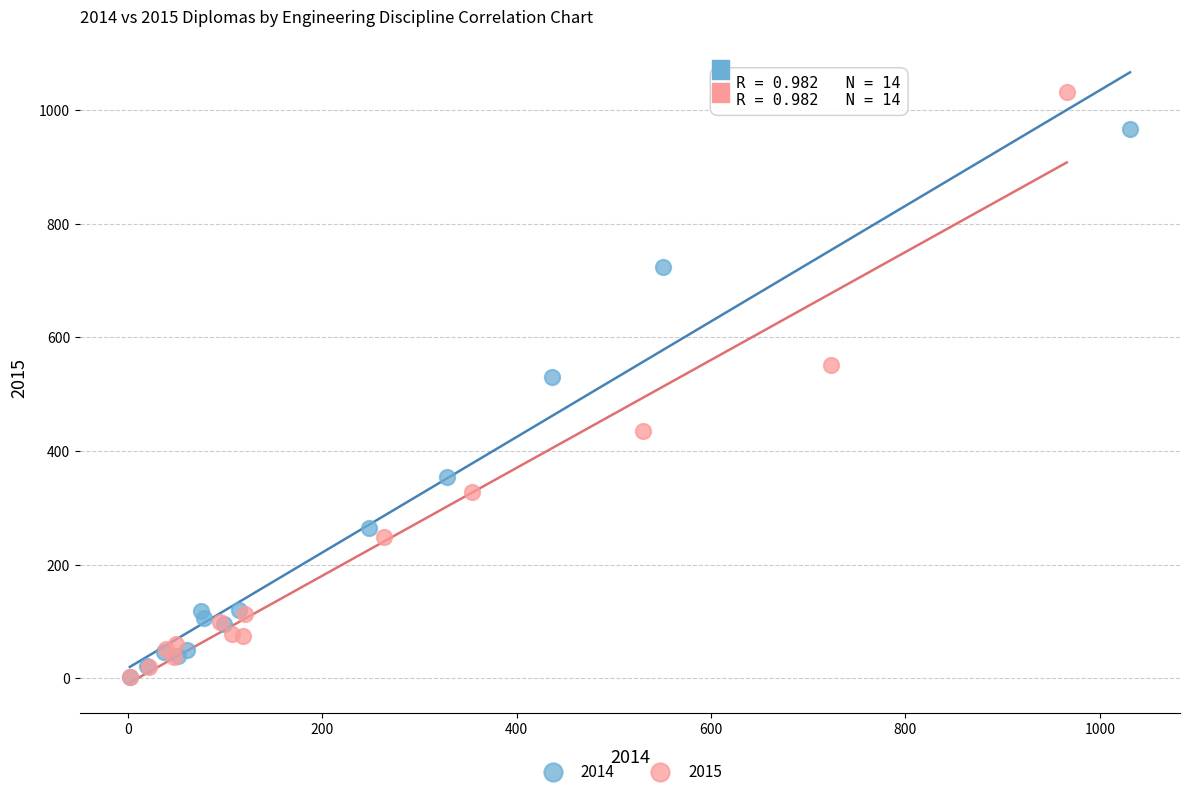

Which series contains the highest Y value?

2015